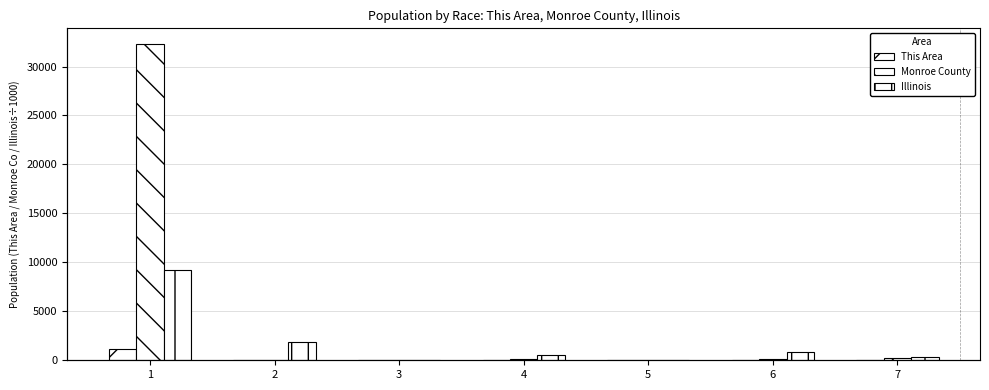

Are the bars horizontal?

No